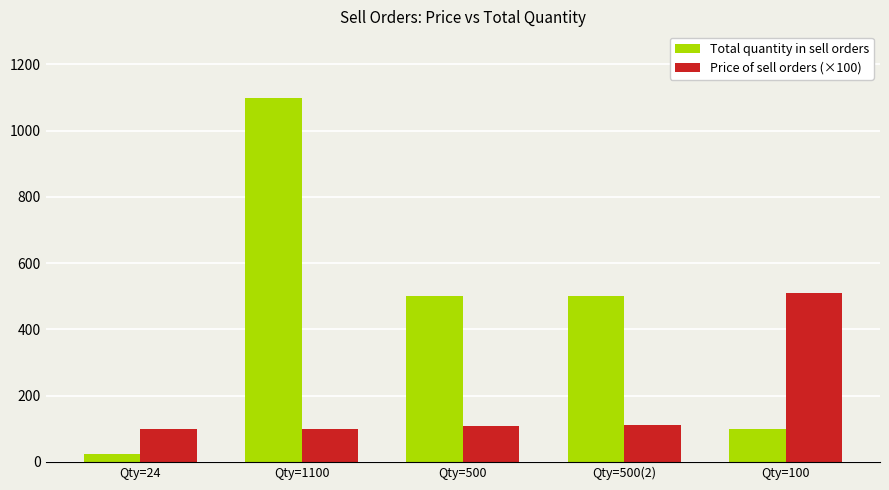

What is the average value of the Total quantity in sell orders series?

444.8